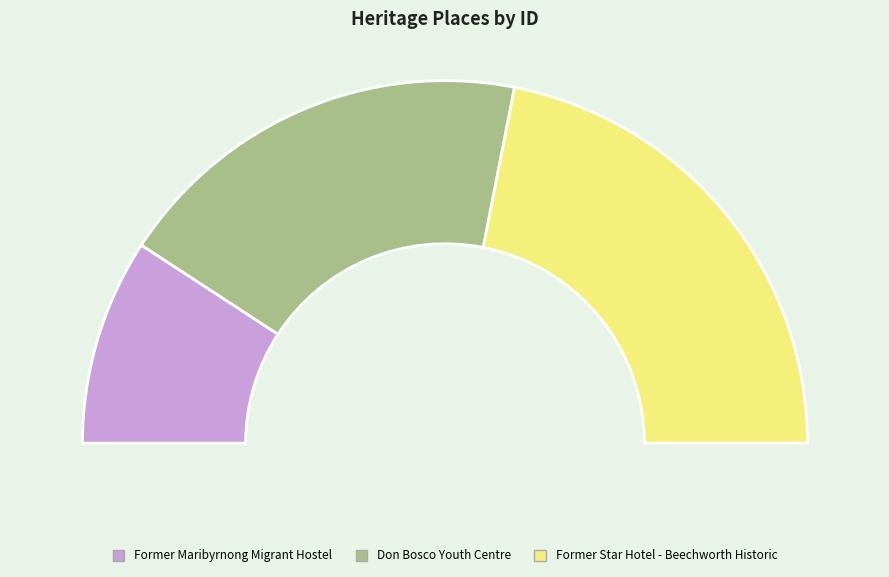

Combined, do Former Star Hotel - Beechworth Historic and Former Maribyrnong Migrant Hostel account for over 50%?

Yes